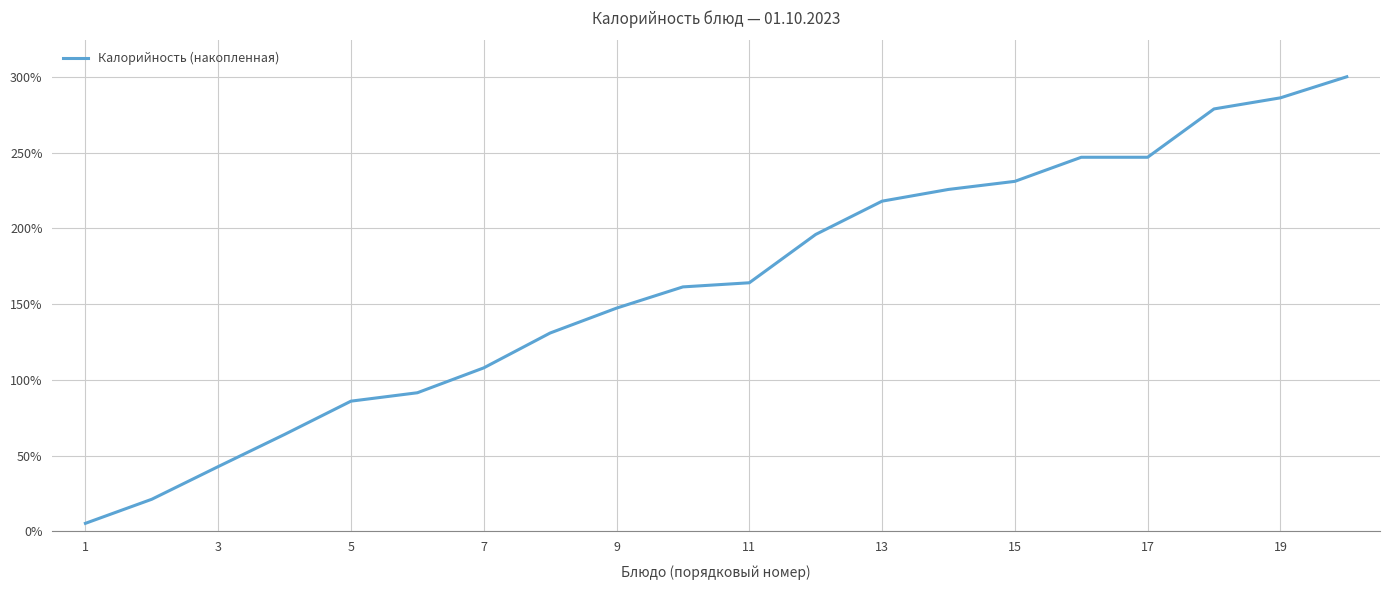

What is the difference between the maximum and minimum values?

294.7